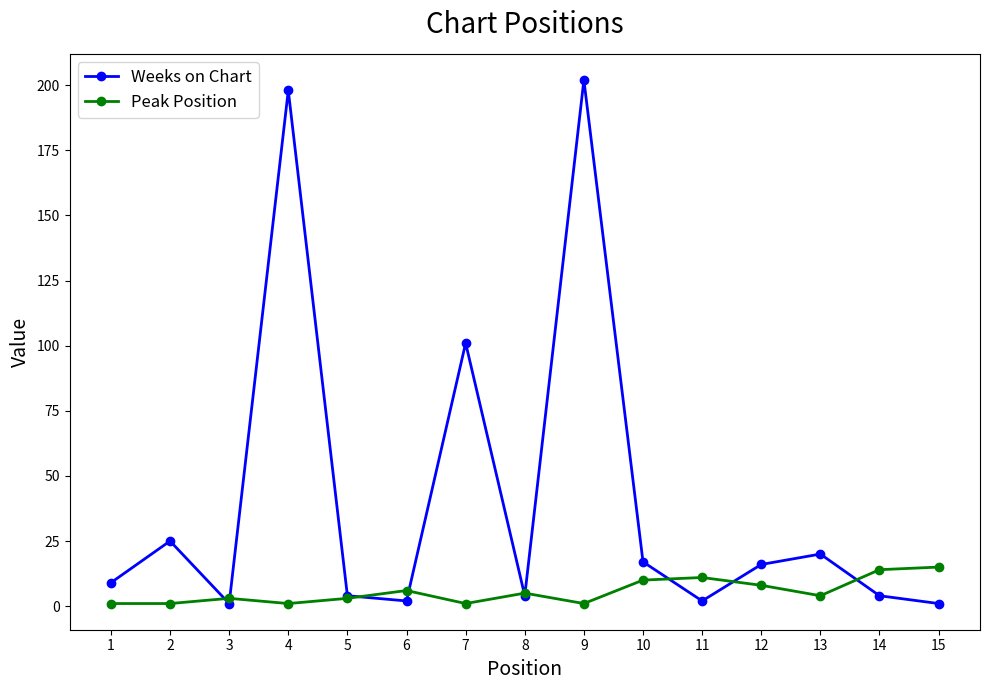

Where is the first local maximum for Peak Position?

3